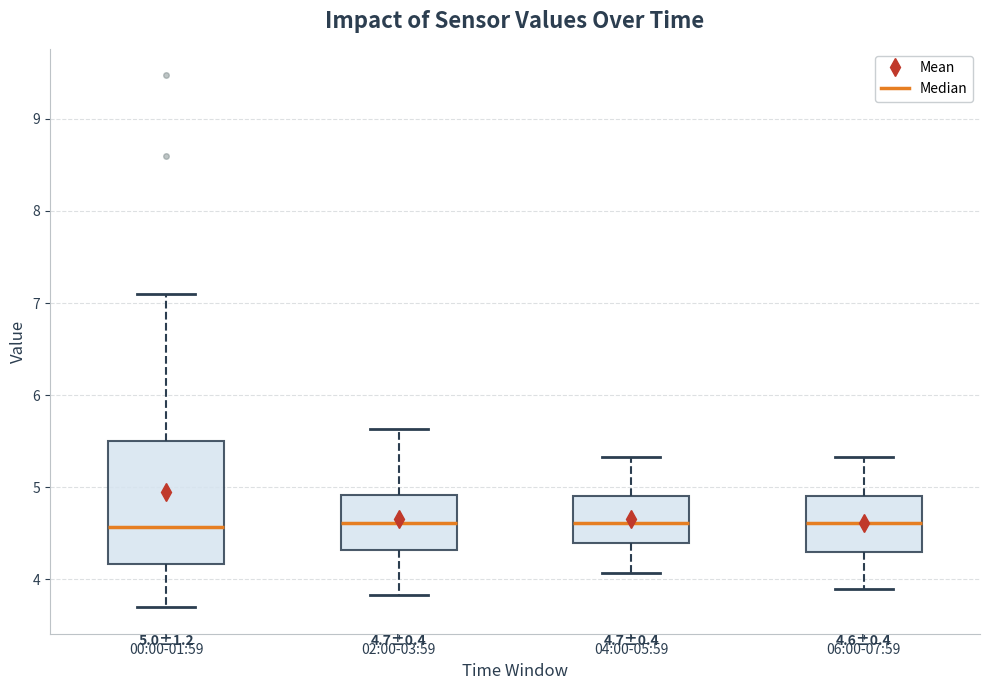

Which box is the tallest, from its lower edge to its upper edge?

00:00-01:59